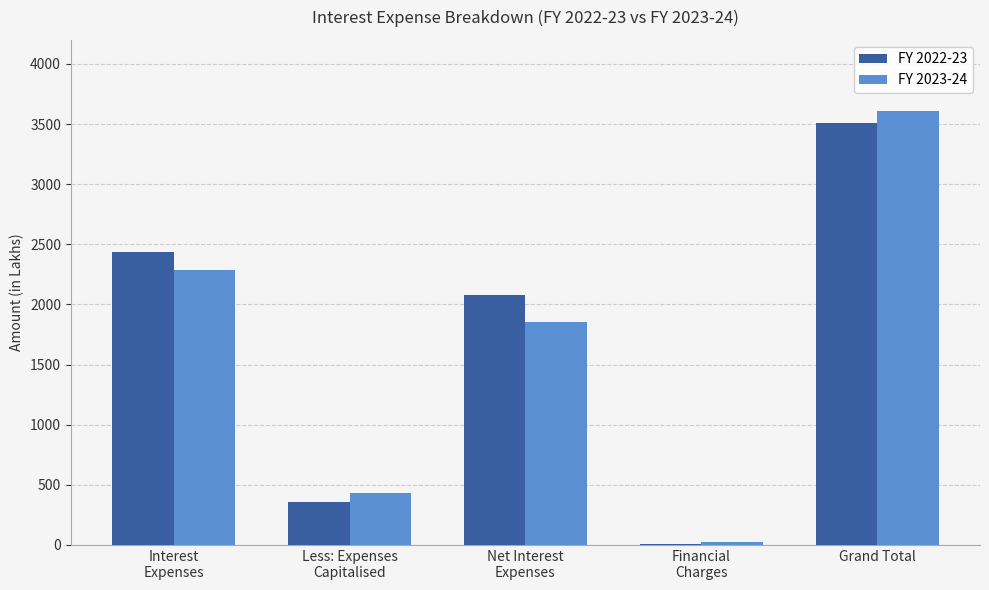

Where is FY 2022-23 nearest to the value 1761?

Net Interest
Expenses